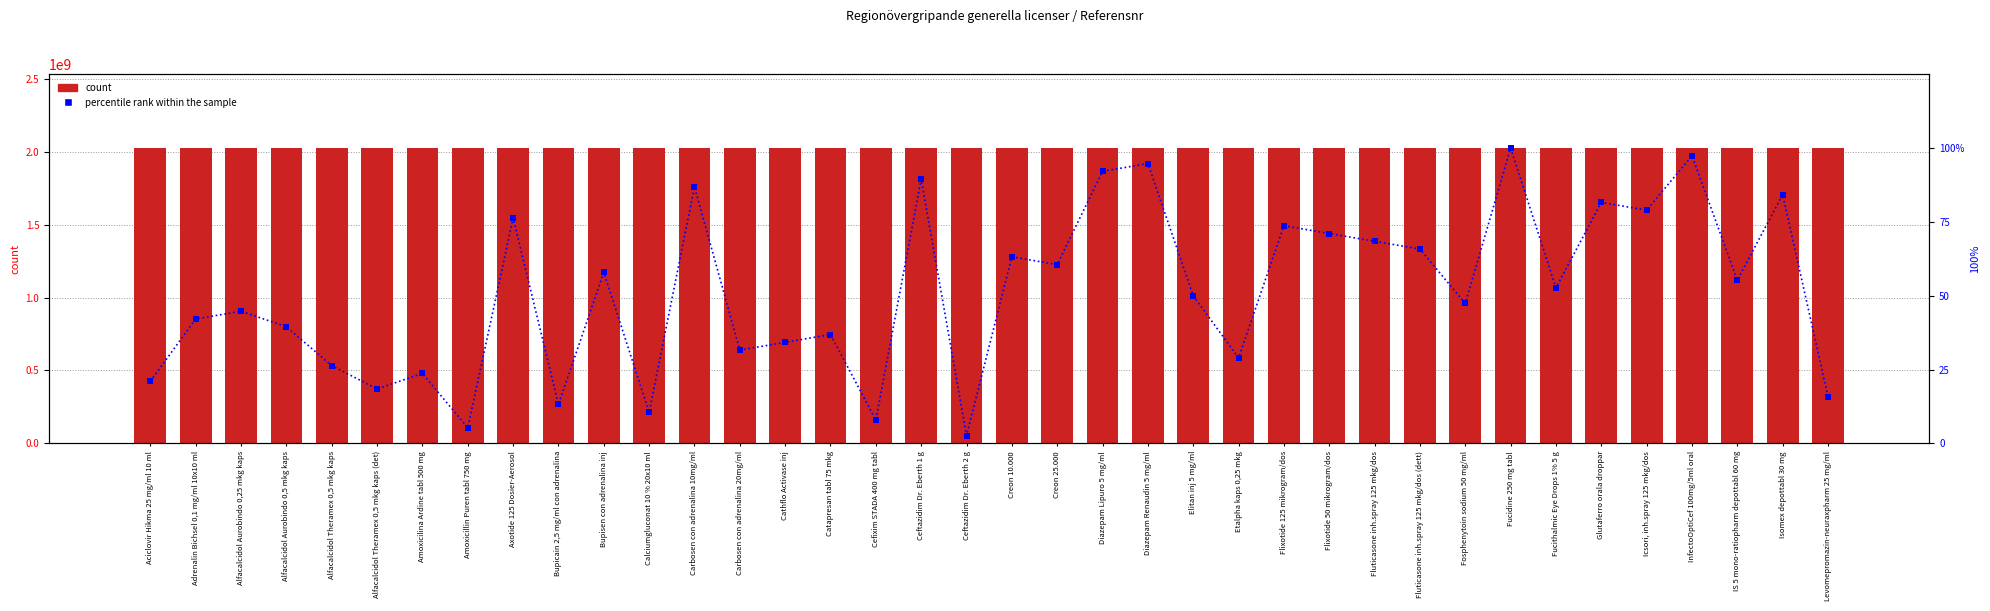

Which has a higher value, Amoxicilina Ardine tabl 500 mg or Ceftazidim Dr. Eberth 1 g?

Ceftazidim Dr. Eberth 1 g